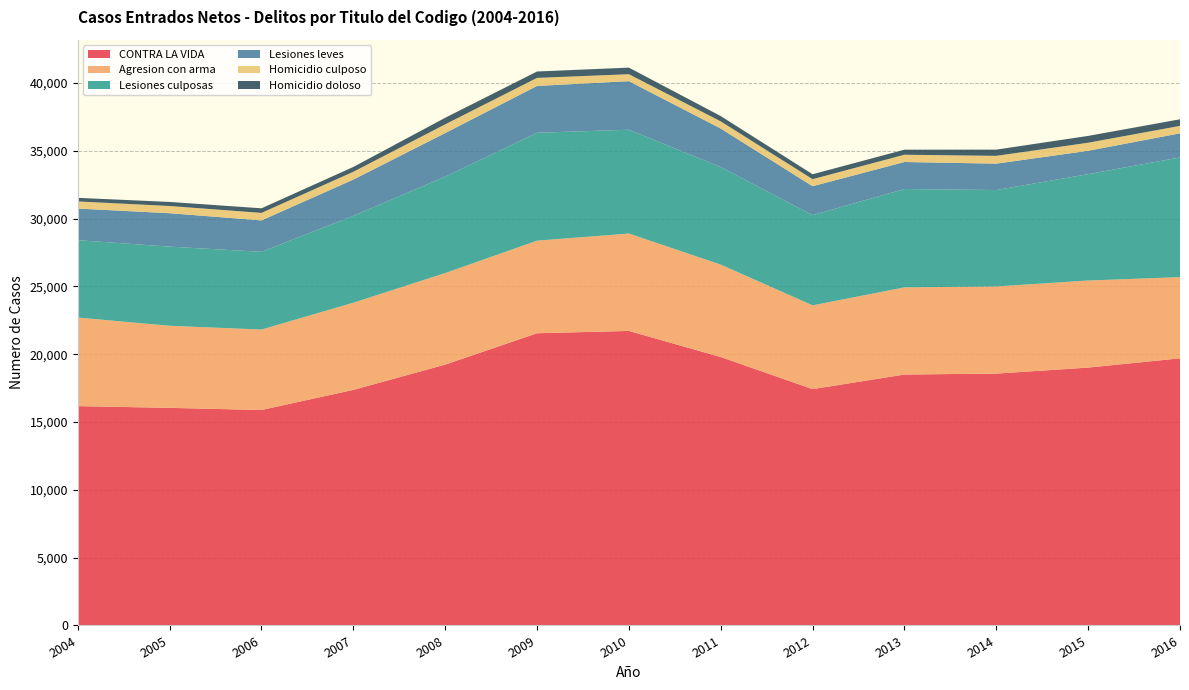

Reading right to left, extract all data points from this chart.

CONTRA LA VIDA: 2016=19697	2015=19015	2014=18572	2013=18504	2012=17427	2011=19795	2010=21718	2009=21547	2008=19234	2007=17370	2006=15888	2005=16045	2004=16174
Agresion con arma: 2016=5987	2015=6421	2014=6425	2013=6425	2012=6177	2011=6812	2010=7181	2009=6826	2008=6750	2007=6429	2006=5931	2005=6052	2004=6531
Lesiones culposas: 2016=8827	2015=7842	2014=7109	2013=7254	2012=6654	2011=7195	2010=7655	2009=7958	2008=7109	2007=6405	2006=5733	2005=5837	2004=5705
Lesiones leves: 2016=1779	2015=1723	2014=1947	2013=1991	2012=2131	2011=2840	2010=3581	2009=3452	2008=3214	2007=2674	2006=2315	2005=2464	2004=2330
Homicidio culposo: 2016=547	2015=594	2014=574	2013=535	2012=520	2011=526	2010=512	2009=592	2008=643	2007=574	2006=555	2005=531	2004=527
Homicidio doloso: 2016=486	2015=503	2014=460	2013=374	2012=362	2011=393	2010=486	2009=472	2008=484	2007=357	2006=338	2005=300	2004=265